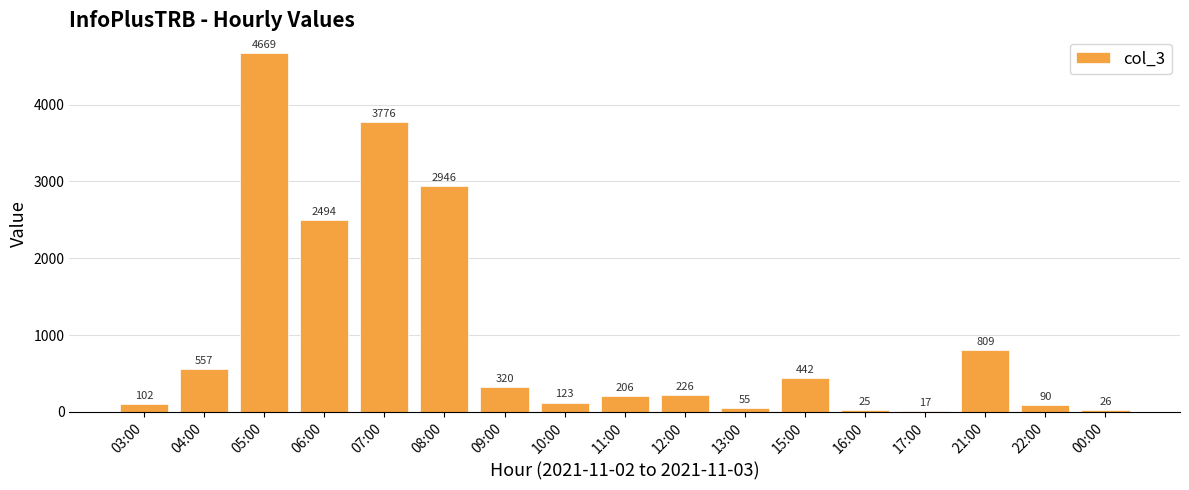

At which category does the chart reach its peak across all series?

05:00